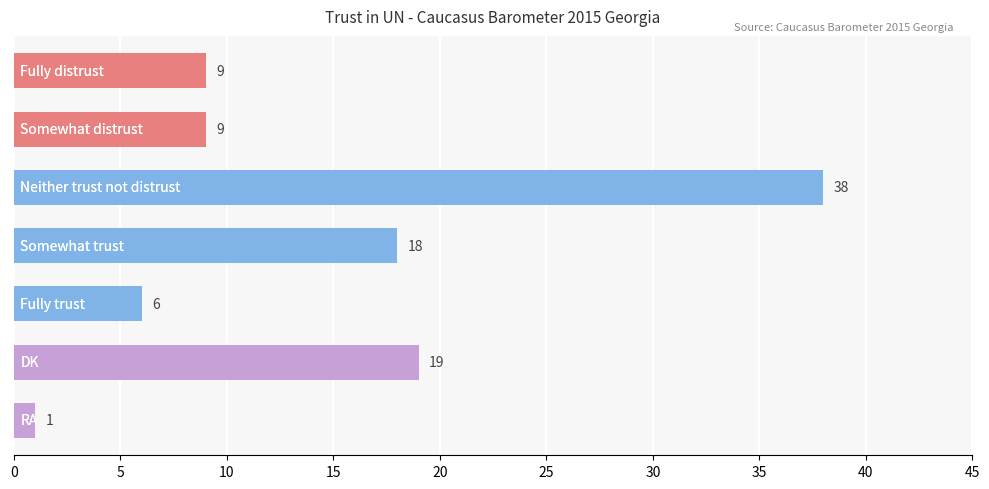

What is the smallest value displayed?

1